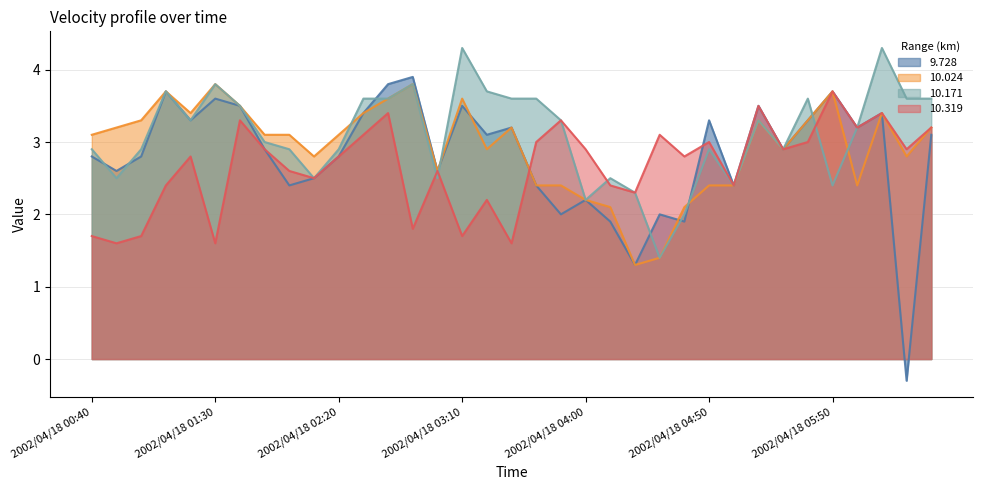

Rank the series by their average value, from lowest to highest.

10.319, 9.728, 10.024, 10.171